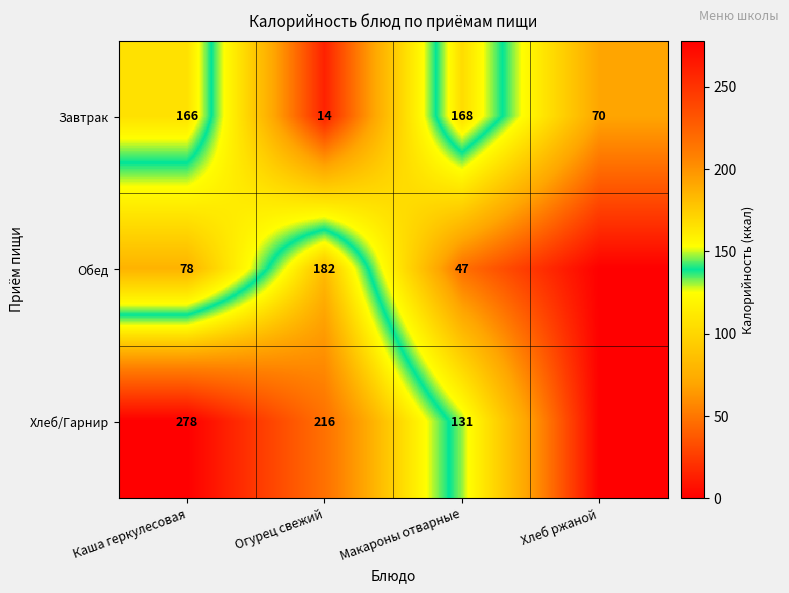

At how many categories does at least one series exceed 47?

4